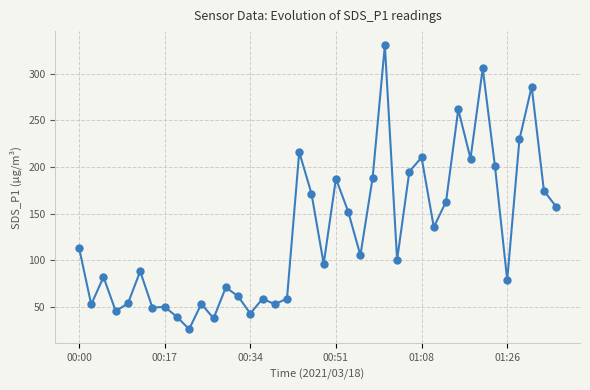

What is the difference between the second highest and minimum values?

279.5